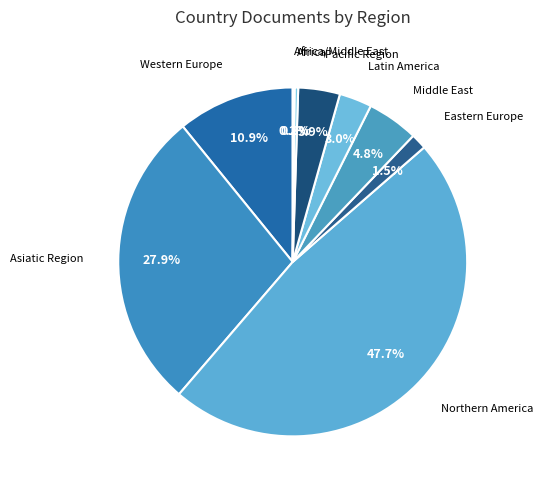

Approximately how many times larger is the value at Northern America compared to Western Europe?

4.4